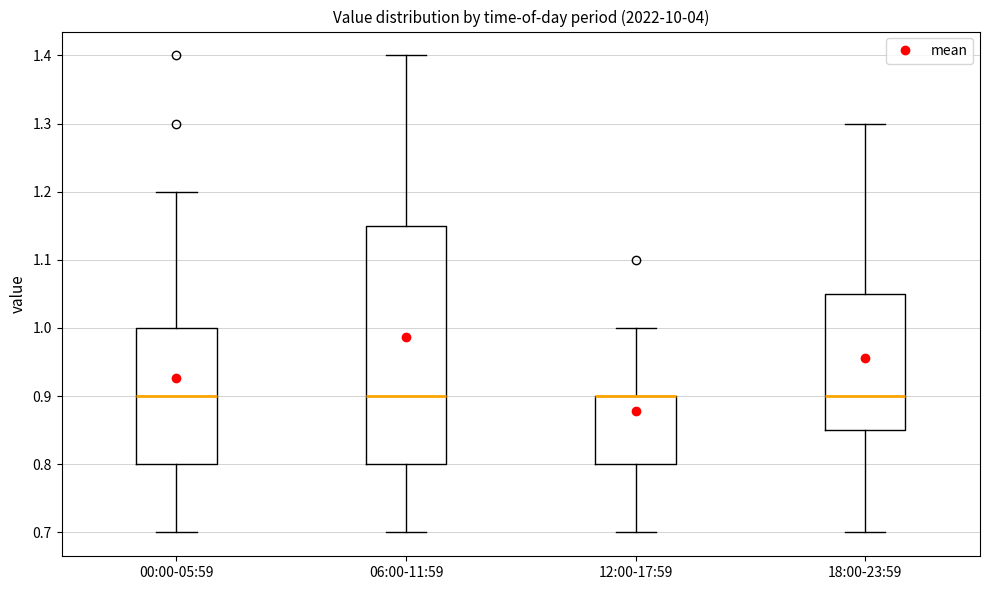

Where does the upper whisker of the box for 06:00-11:59 end on the y-axis? The values are not printed on the chart, so give them approximately, as read against the axis.

1.40